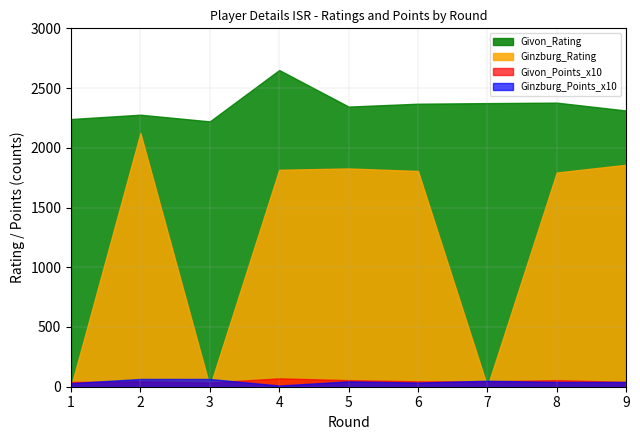

At which category does Givon_Rating reach its first local valley?

3